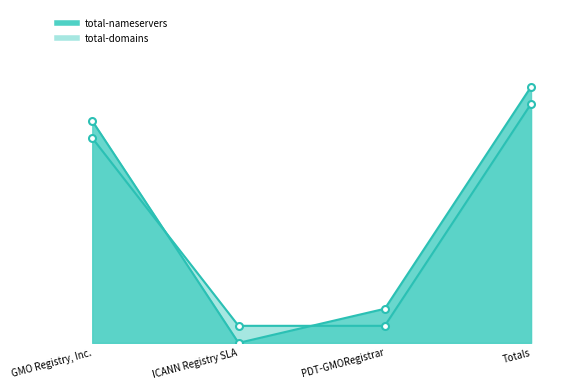

List the series in order of their overall mean, highest first.

total-nameservers, total-domains